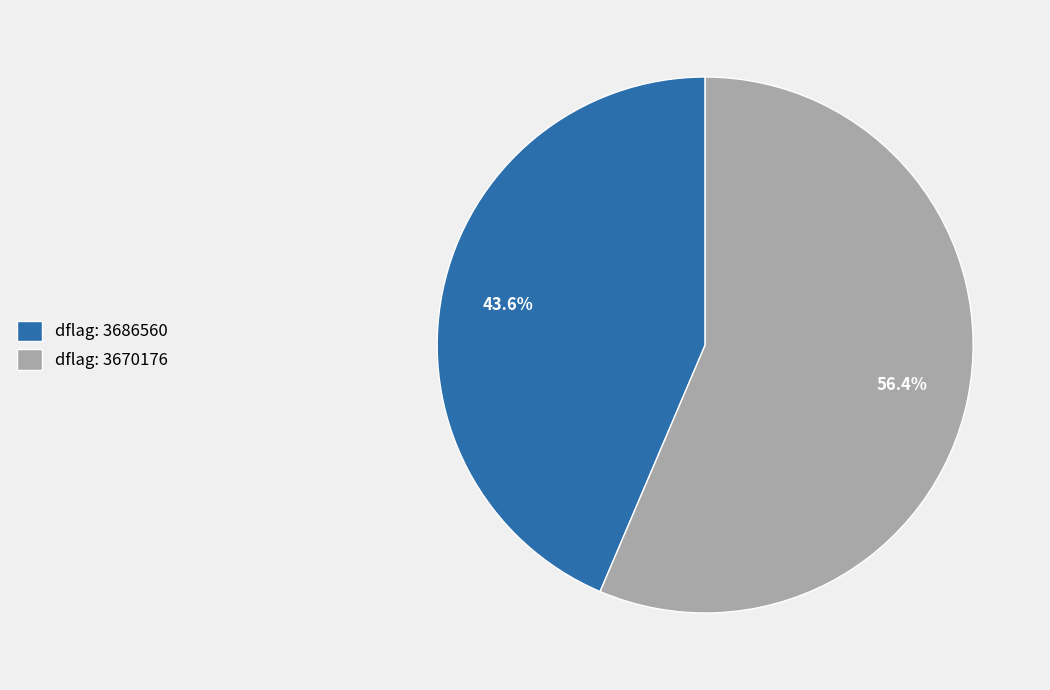

How many segments does this pie chart have?

2